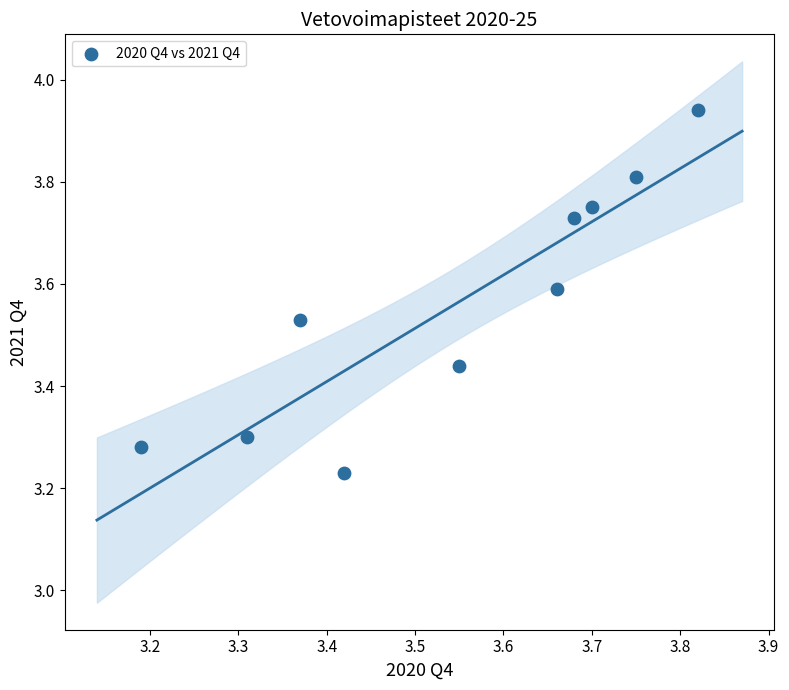

What is the range of X values (max minus min)?

0.6